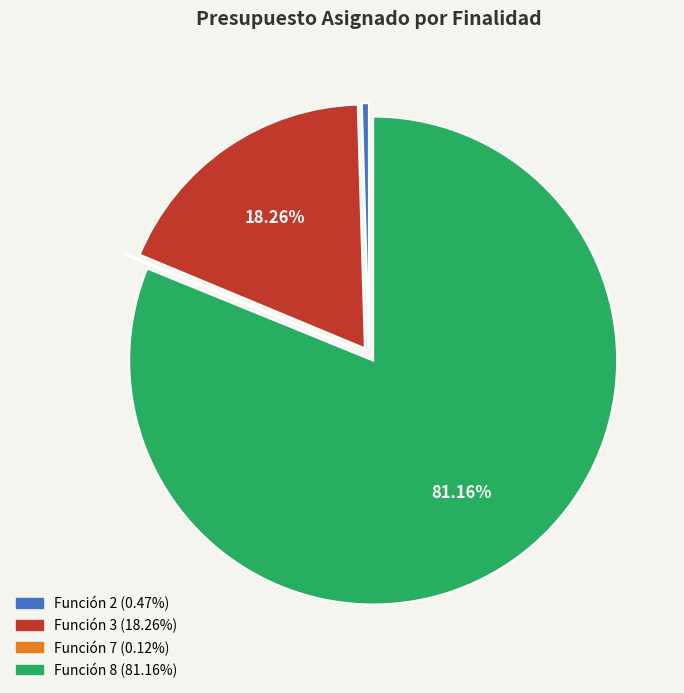

Is there any slice that represents more than half of the pie?

Yes